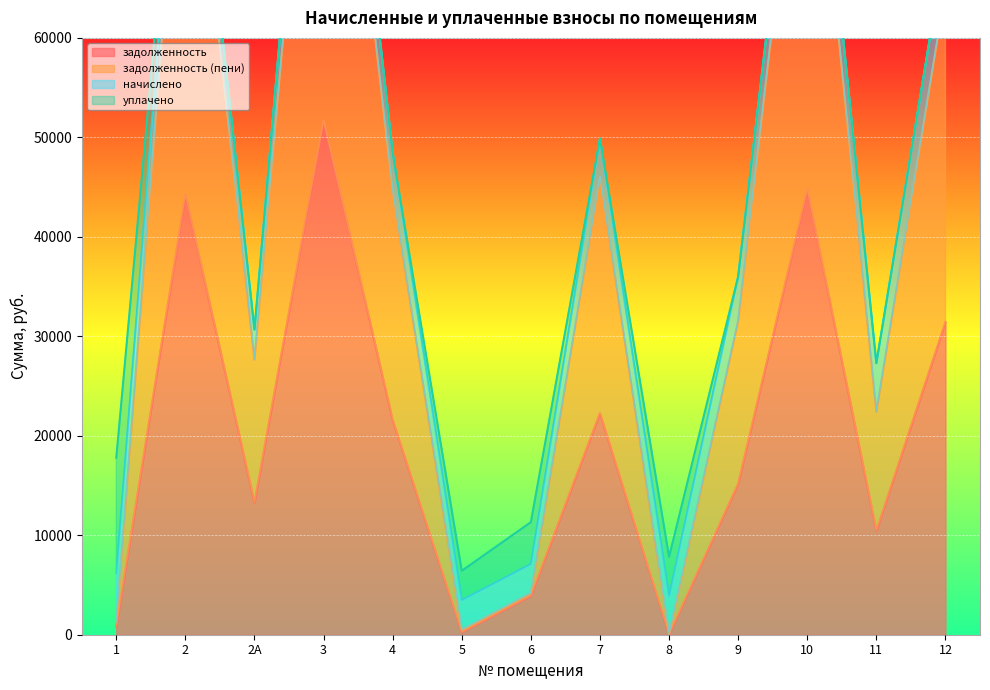

List the labels in order of задолженность (пени) value, smallest first.

5, 8, 1, 6, 11, 2А, 9, 4, 7, 12, 2, 10, 3